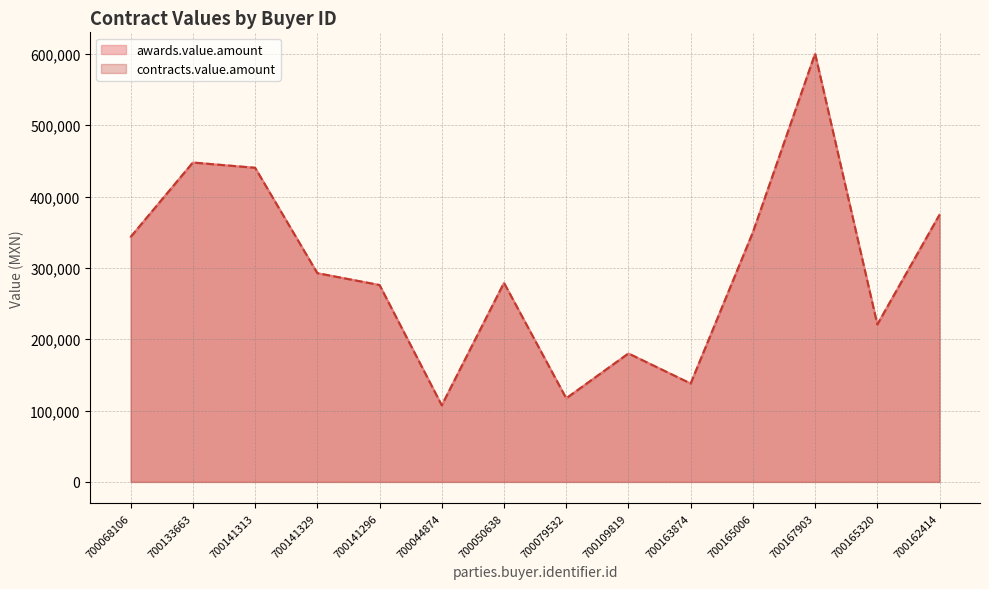

How many series are shown in this chart?

2